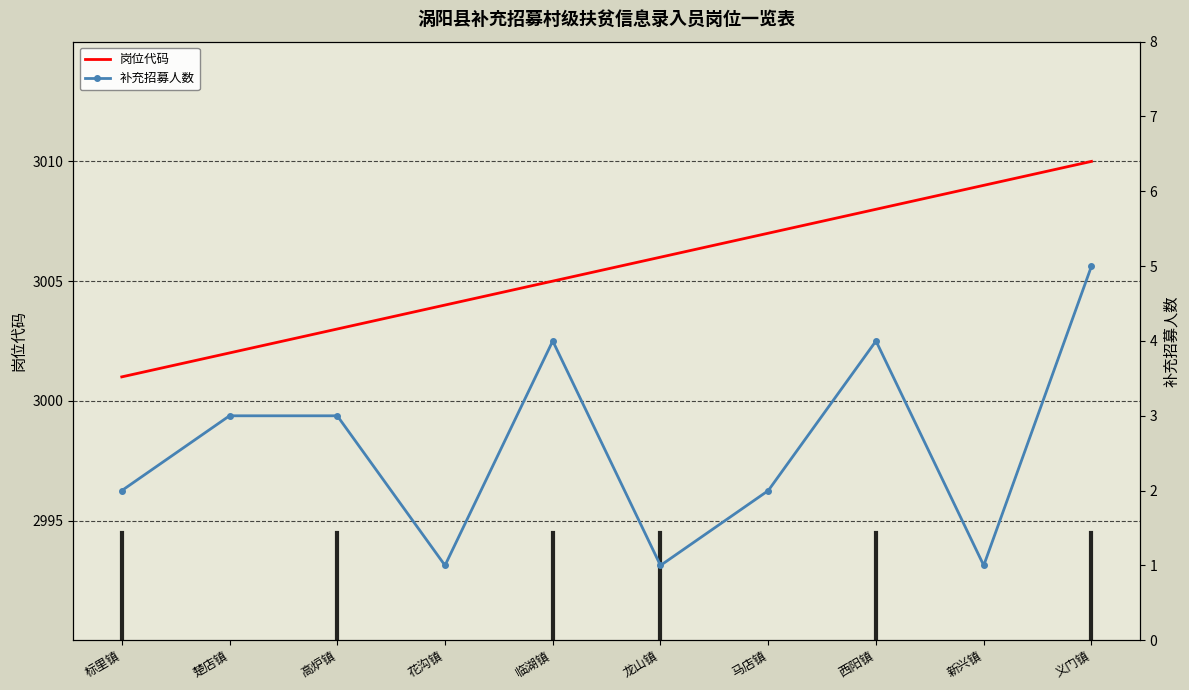

True or false: 岗位代码 and 补充招募人数 cross at least once.

False